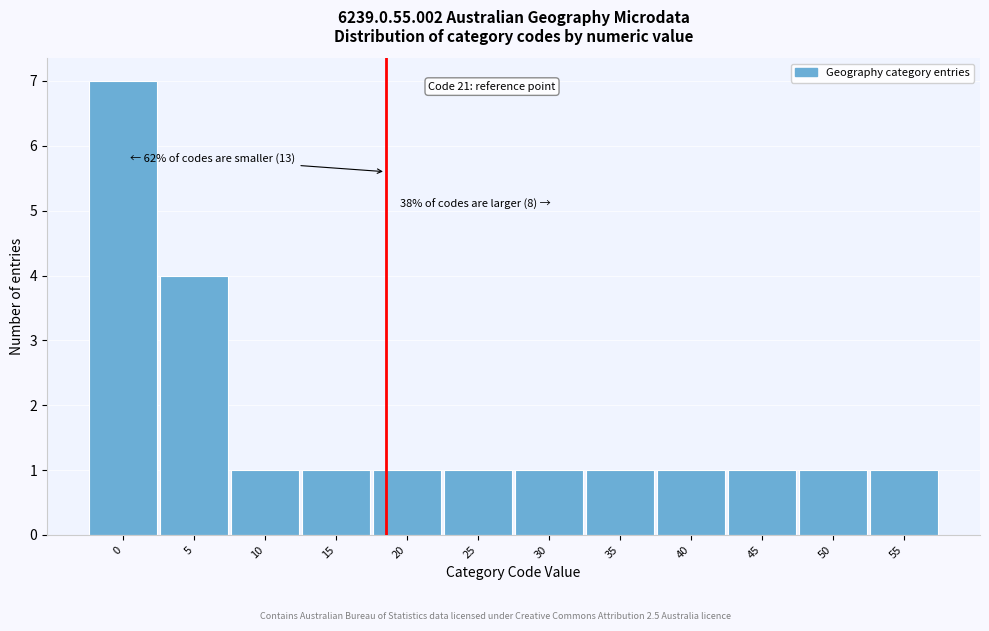

Reading left to right, transcribe all the data shown in this chart.

0=7	5=4	10=1	15=1	20=1	25=1	30=1	35=1	40=1	45=1	50=1	55=1